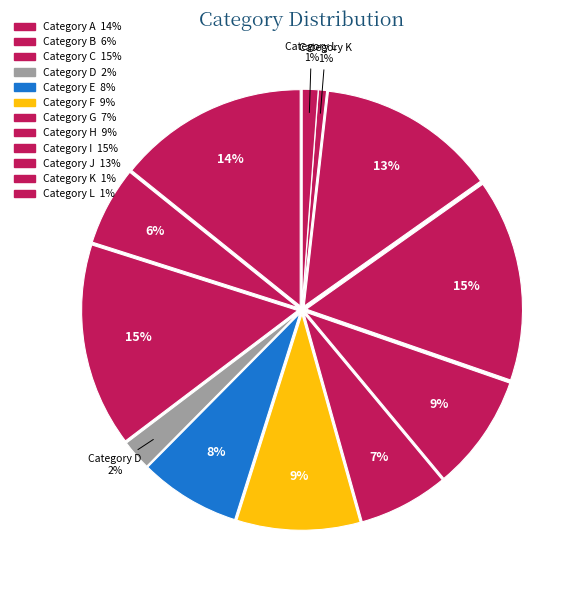

Count the number of slices in the pie.

12